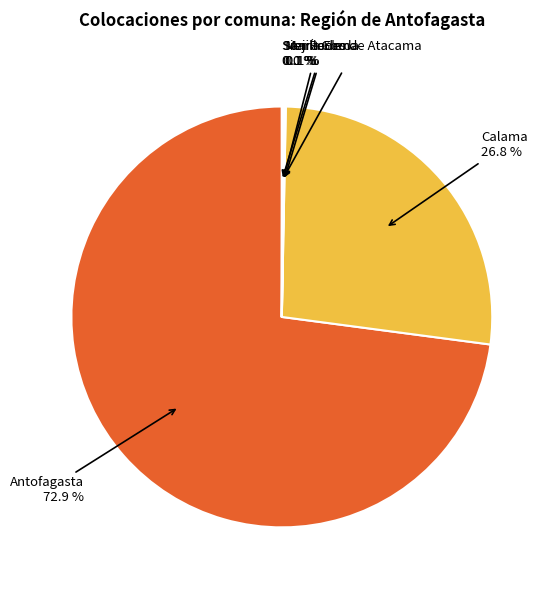

Does Antofagasta account for over 50% of the chart?

Yes